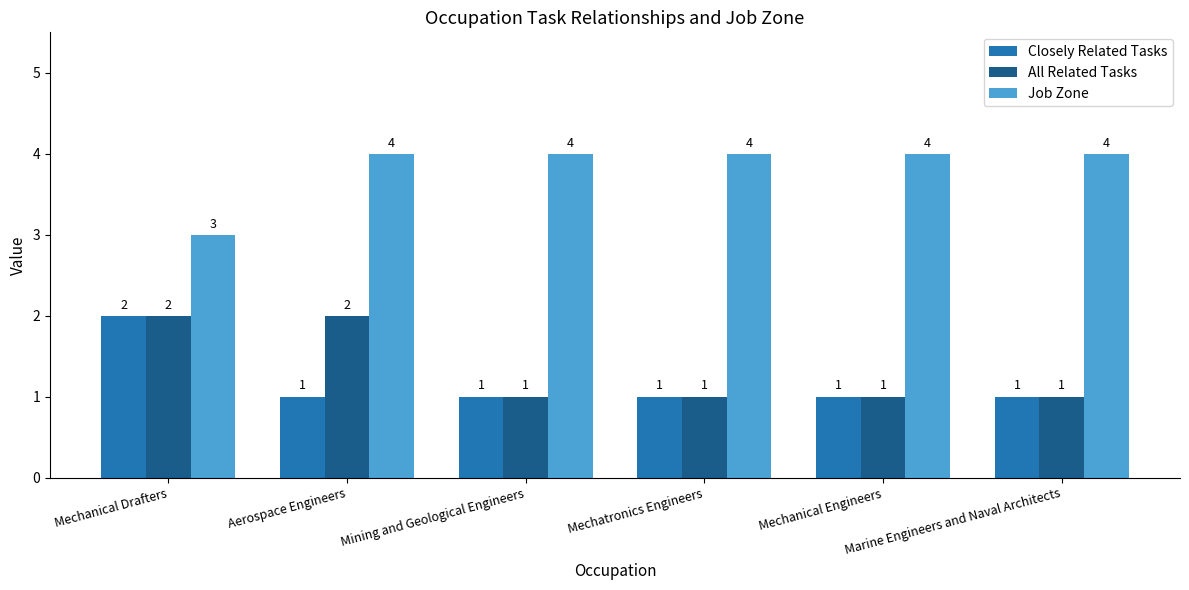

What is the total value across all series at Aerospace Engineers?

7